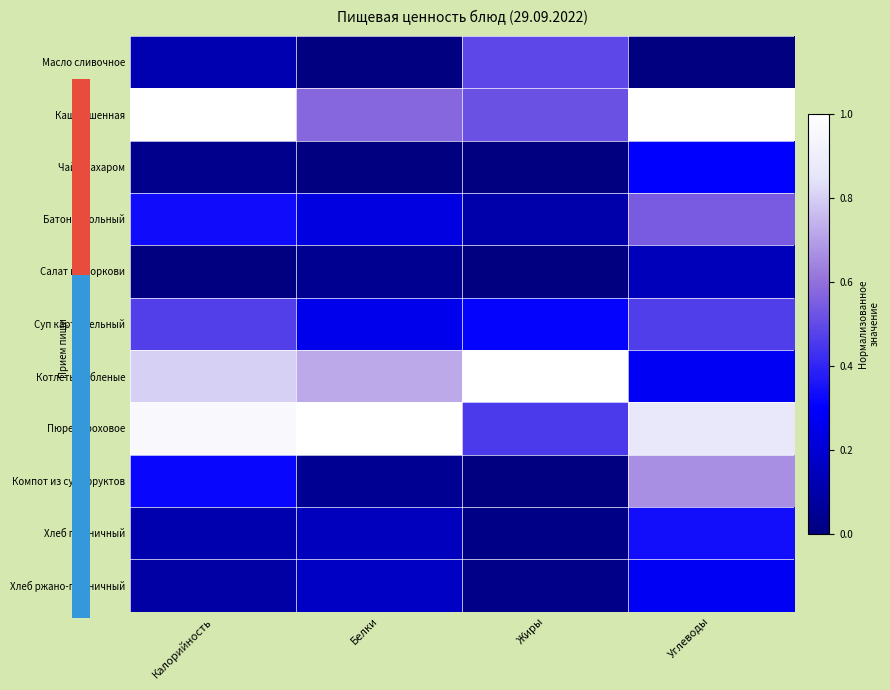

Which category has the lowest value across all series?

Углеводы